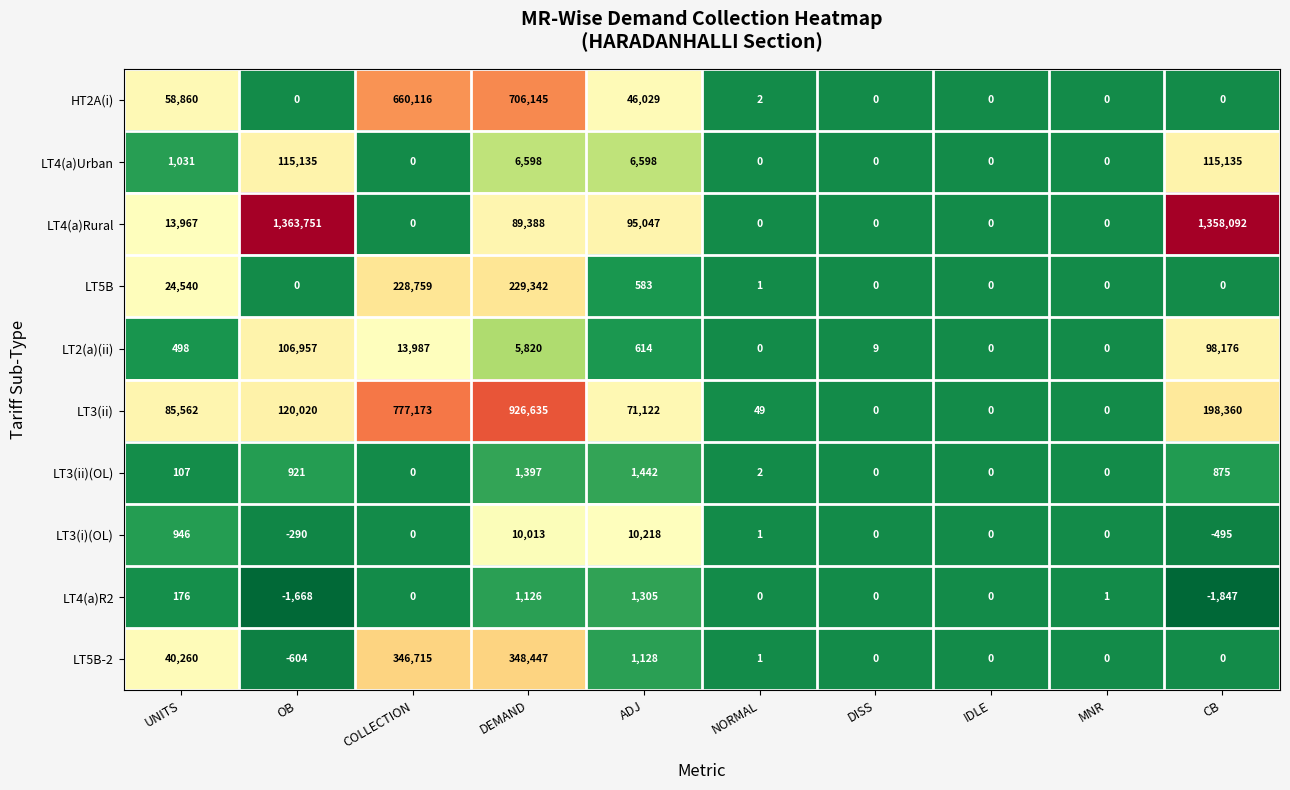

At DEMAND, list the series in order from smallest to largest.

LT4(a)R2, LT3(ii)(OL), LT2(a)(ii), LT4(a)Urban, LT3(i)(OL), LT4(a)Rural, LT5B, LT5B-2, HT2A(i), LT3(ii)